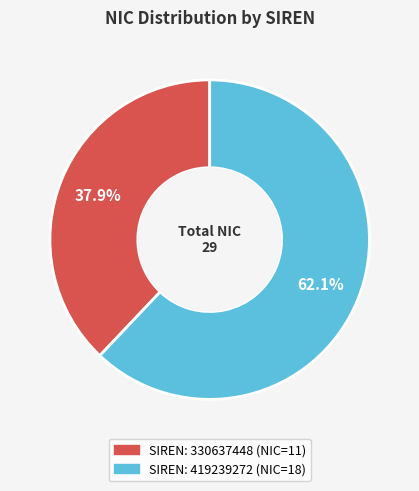

Is there a majority slice in this chart?

Yes